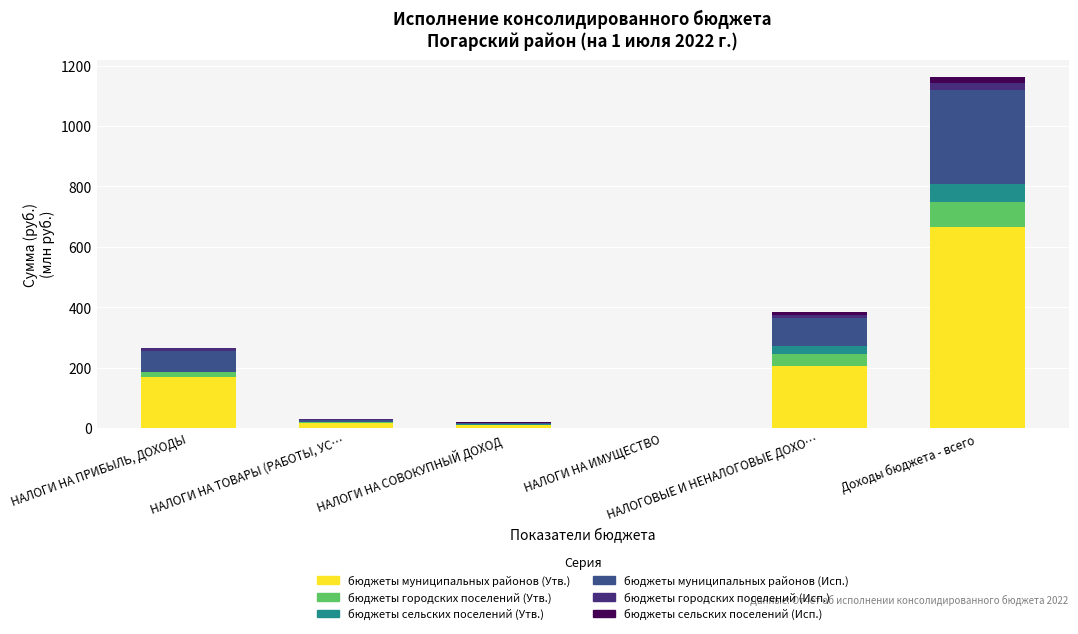

What is the highest value of the бюджеты муниципальных районов (Утв.) series?

665.6